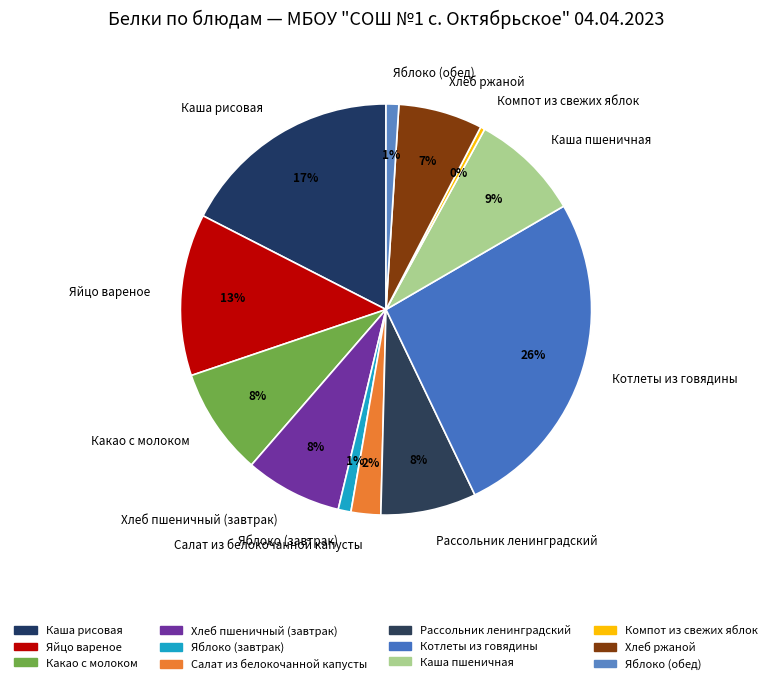

To the nearest percent, what is the combined percentage of Яйцо вареное and Яблоко (обед)?

14%